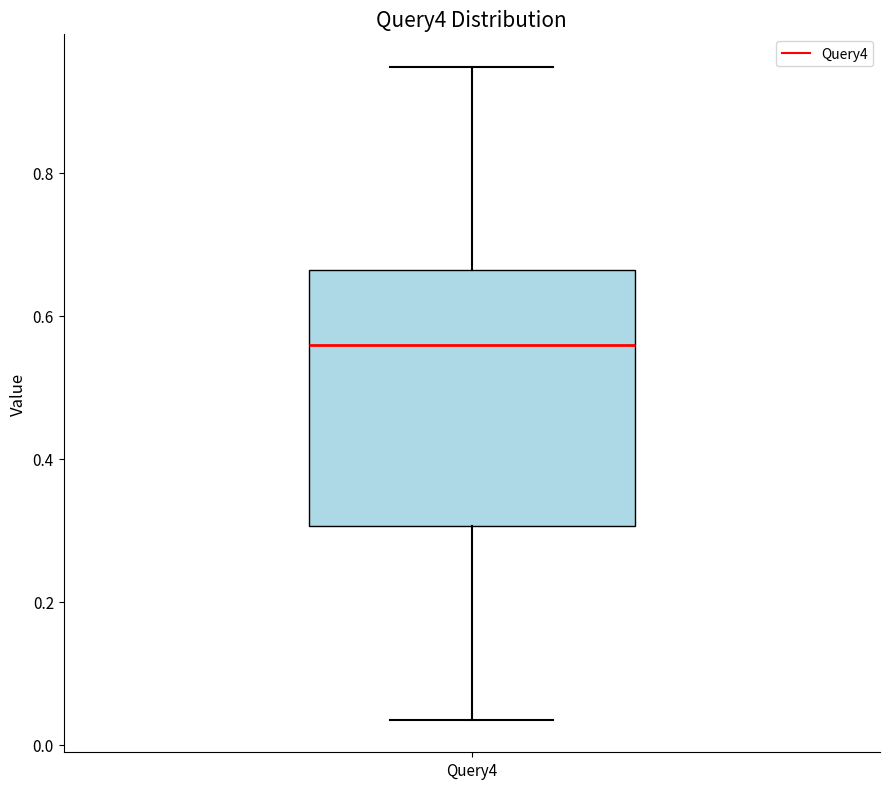

Read this box plot against the y-axis: the position of the median line, the range covered by the box, and the ends of both whiskers. The values are not printed on the chart, so give them approximately, as read against the axis.

median 0.56, box 0.30 to 0.66, whiskers 0.04 to 0.94